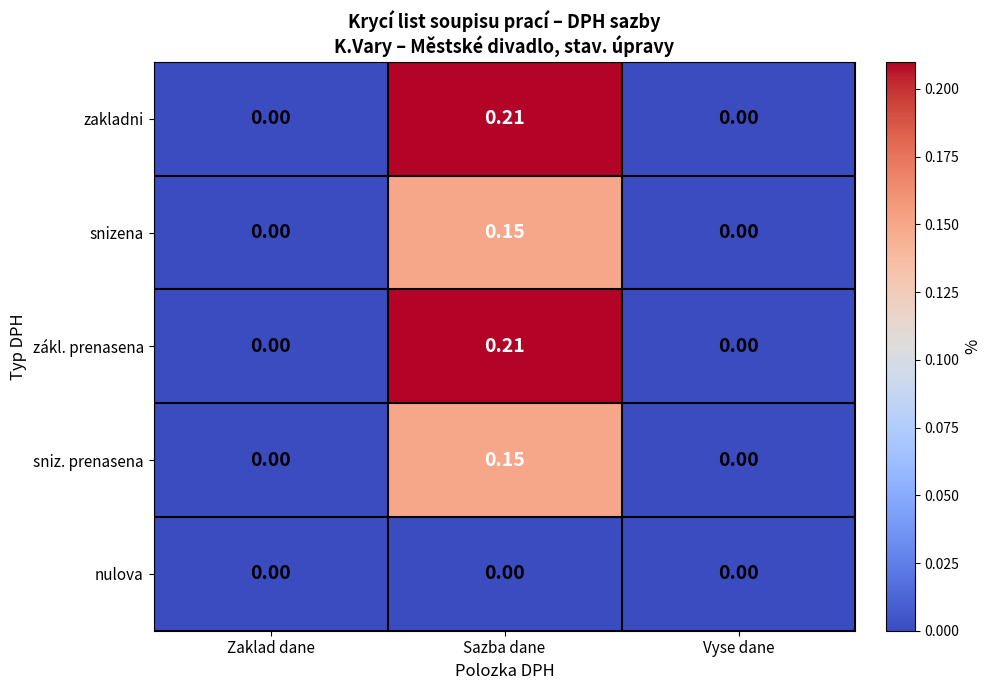

Is the value of sniz. prenasena at Sazba dane greater than the value of nulova at Sazba dane?

Yes